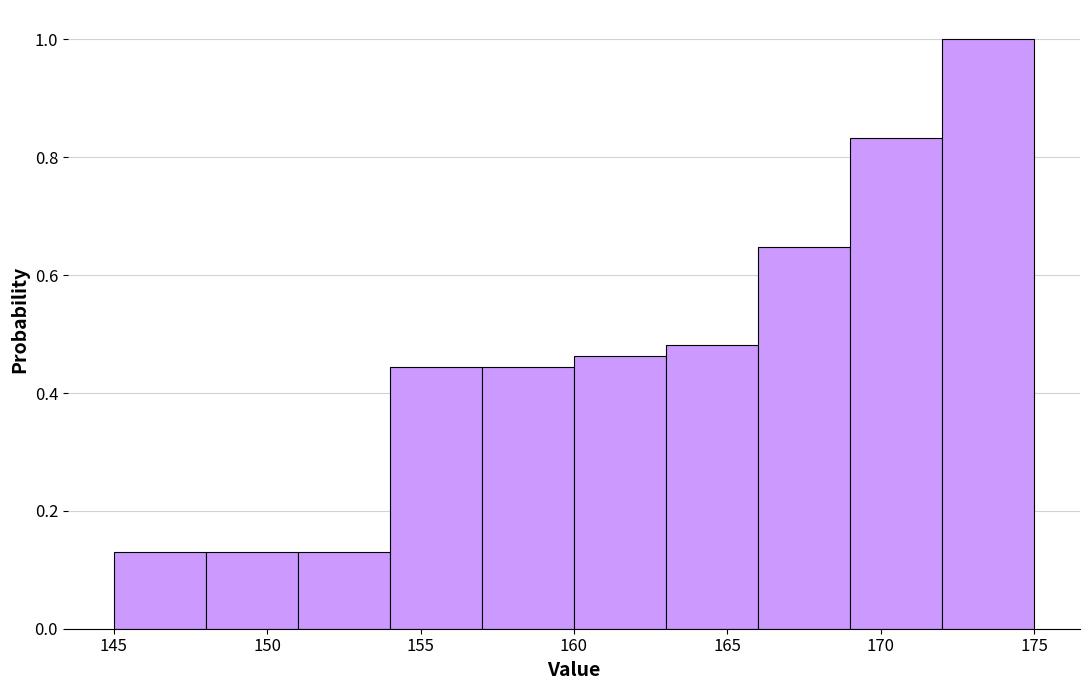

Reading left to right, list every bar in this chart as the range it spans on the x-axis followed by its height. The values are not printed on the chart, so give them approximately, as read against the axis.

145 to 148: 0.12
148 to 151: 0.12
151 to 154: 0.12
154 to 157: 0.44
157 to 160: 0.44
160 to 163: 0.46
163 to 166: 0.48
166 to 169: 0.64
169 to 172: 0.84
172 to 175: 1.00